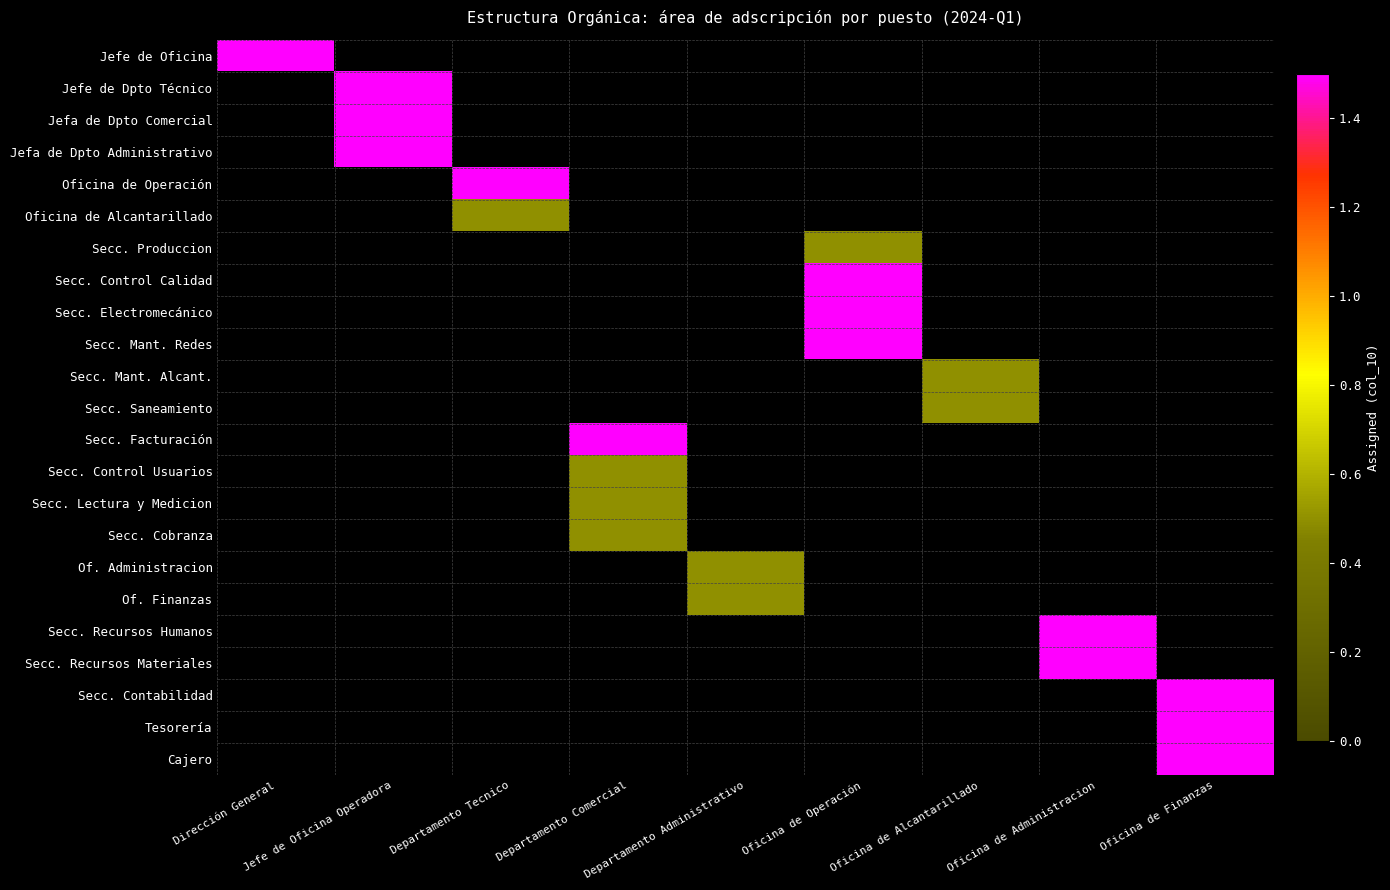

At Departamento Tecnico, list the series in order from largest to smallest.

Jefe de Oficina, Jefe de Dpto Técnico, Jefa de Dpto Comercial, Jefa de Dpto Administrativo, Oficina de Operación, Oficina de Alcantarillado, Secc. Produccion, Secc. Control Calidad, Secc. Electromecánico, Secc. Mant. Redes, Secc. Mant. Alcant., Secc. Saneamiento, Secc. Facturación, Secc. Control Usuarios, Secc. Lectura y Medicion, Secc. Cobranza, Of. Administracion, Of. Finanzas, Secc. Recursos Humanos, Secc. Recursos Materiales, Secc. Contabilidad, Tesorería, Cajero